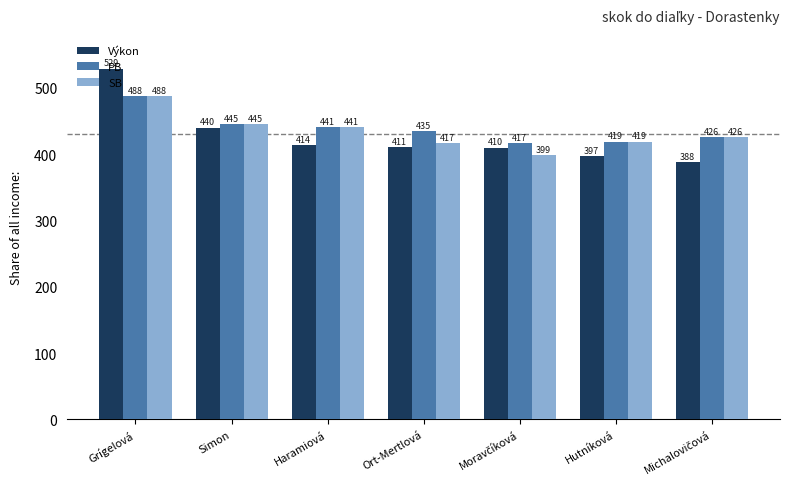

What is the lowest value of the SB series?

399